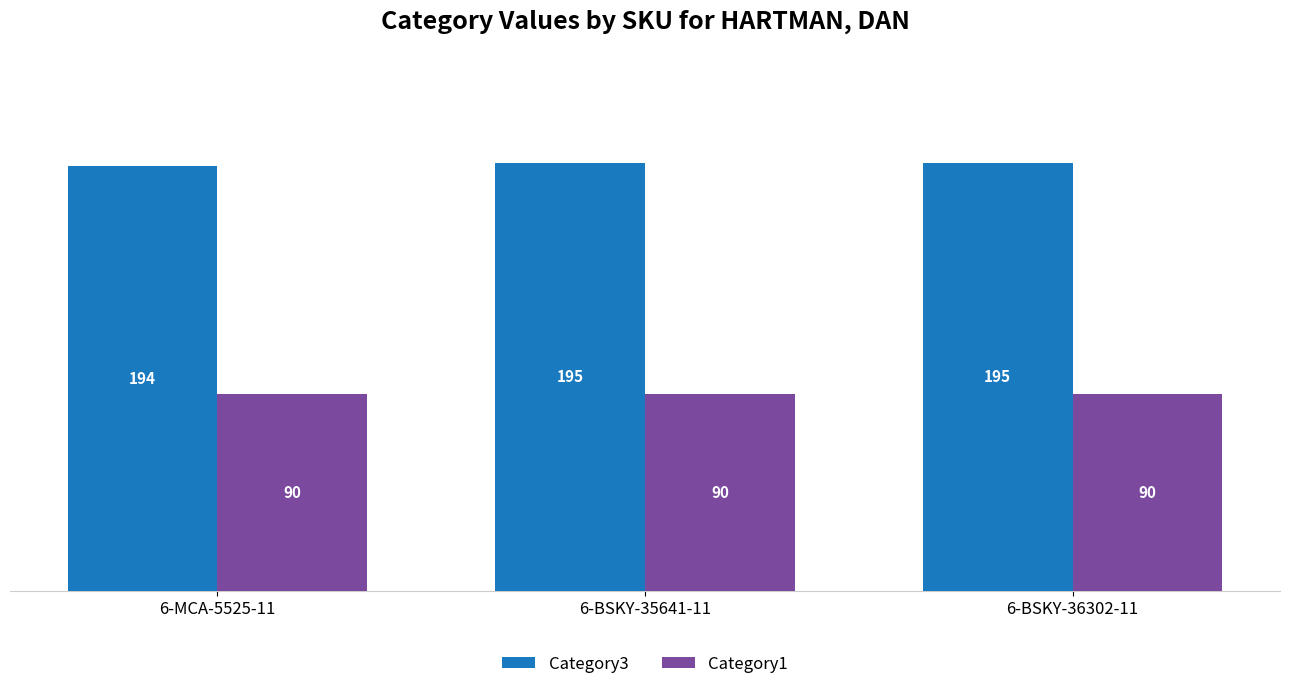

Which series has the largest total across all categories?

Category3